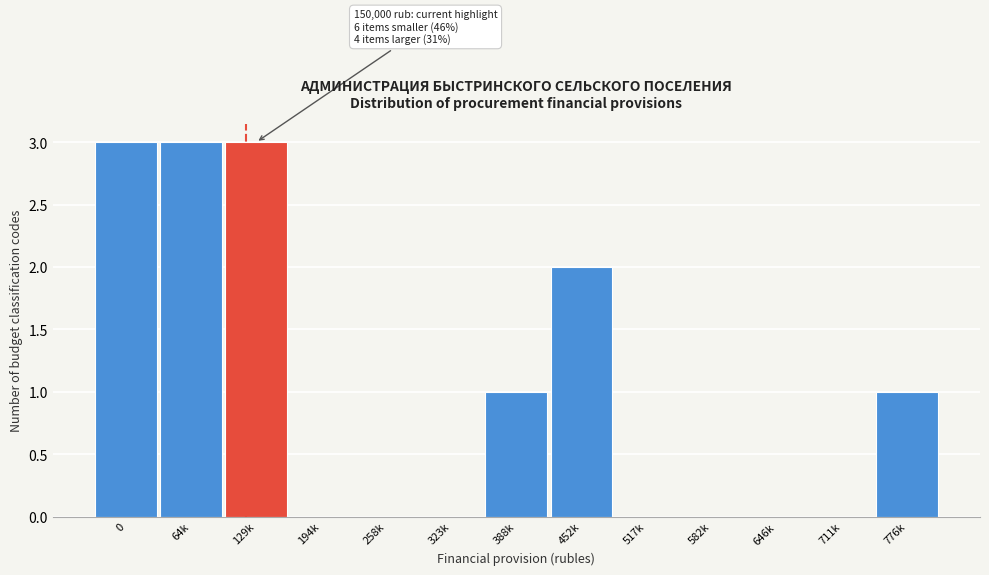

Reading right to left, transcribe all the data shown in this chart.

776k=1	711k=0	646k=0	582k=0	517k=0	452k=2	388k=1	323k=0	258k=0	194k=0	129k=3	64k=3	0=3